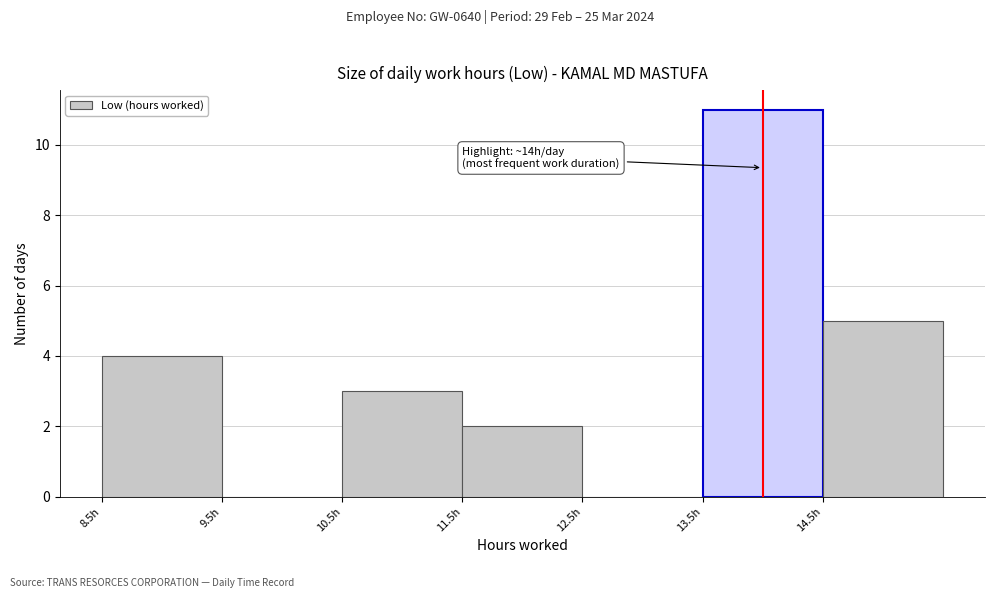

Over which range of the x-axis is the bar tallest?

13.5 to 14.5